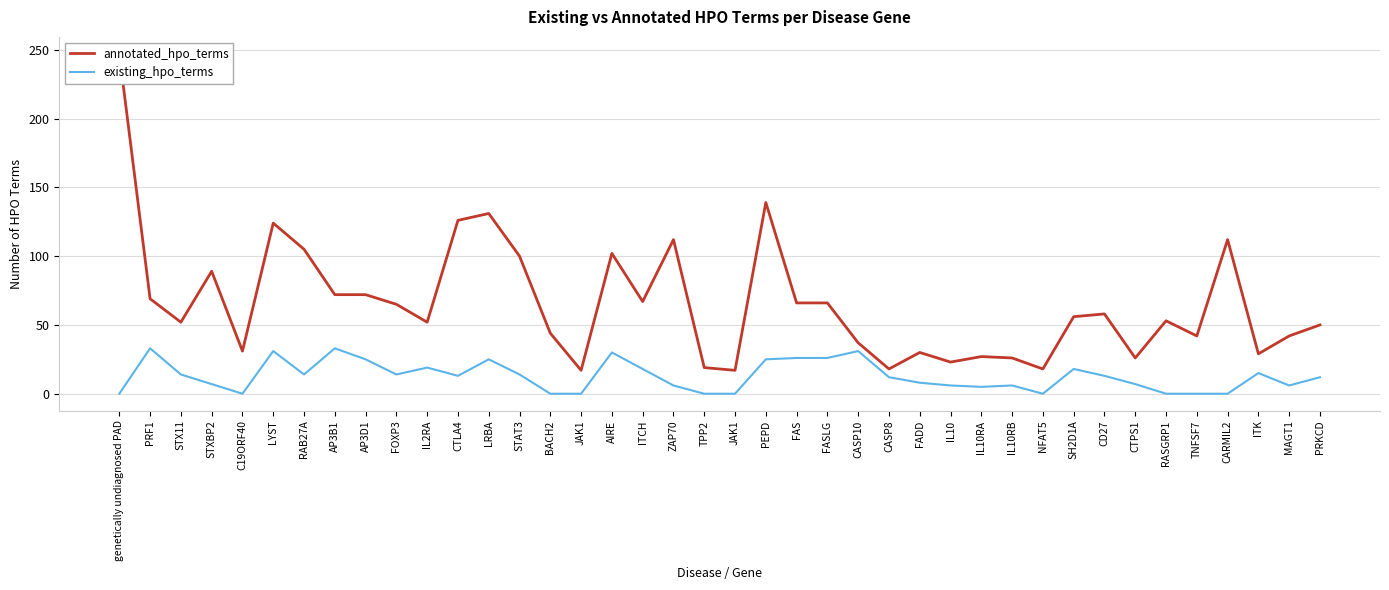

Which category has the highest value in the annotated_hpo_terms series?

genetically undiagnosed PAD